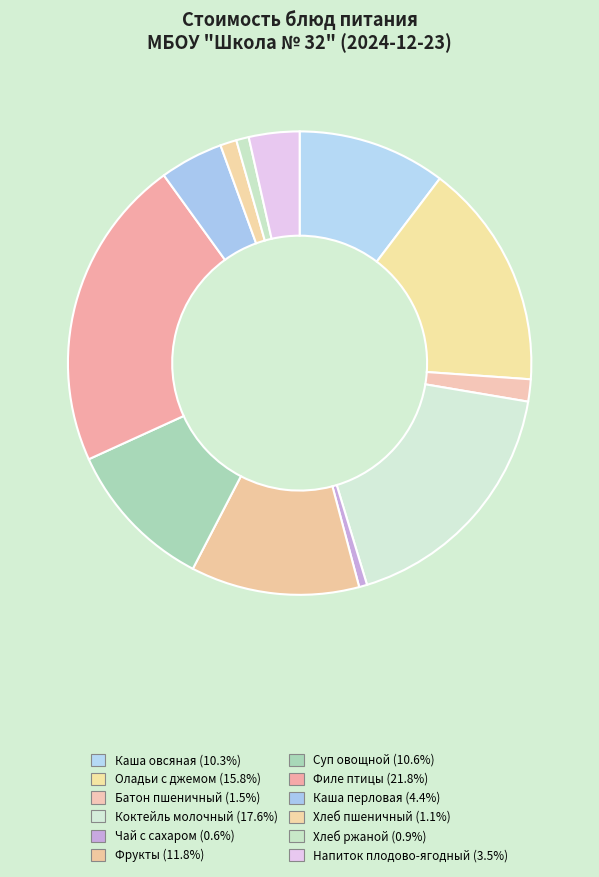

What is the largest slice in the pie chart?

Филе птицы тушеное с овощами